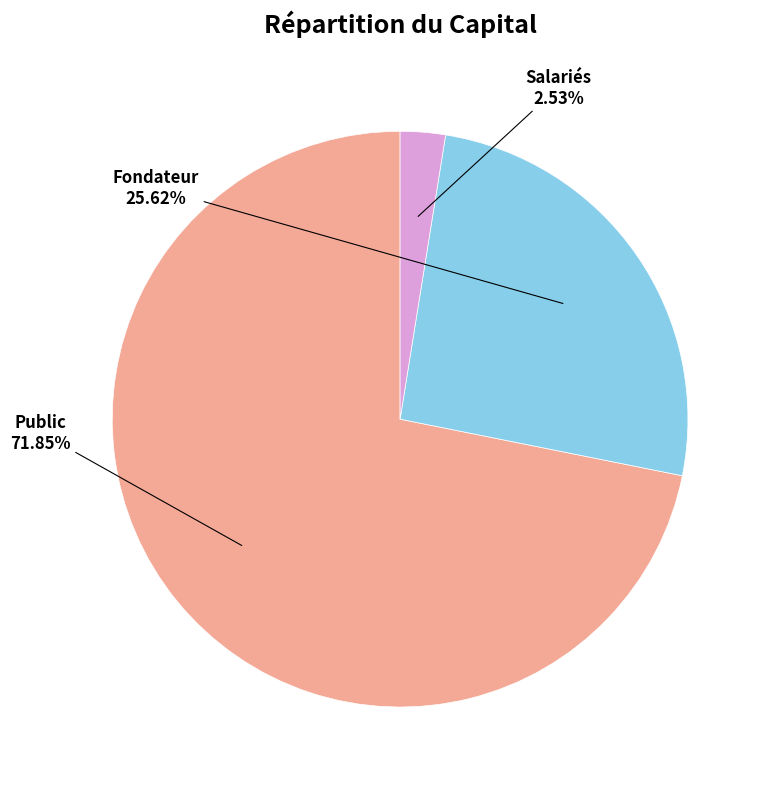

Is there any slice that represents more than half of the pie?

Yes